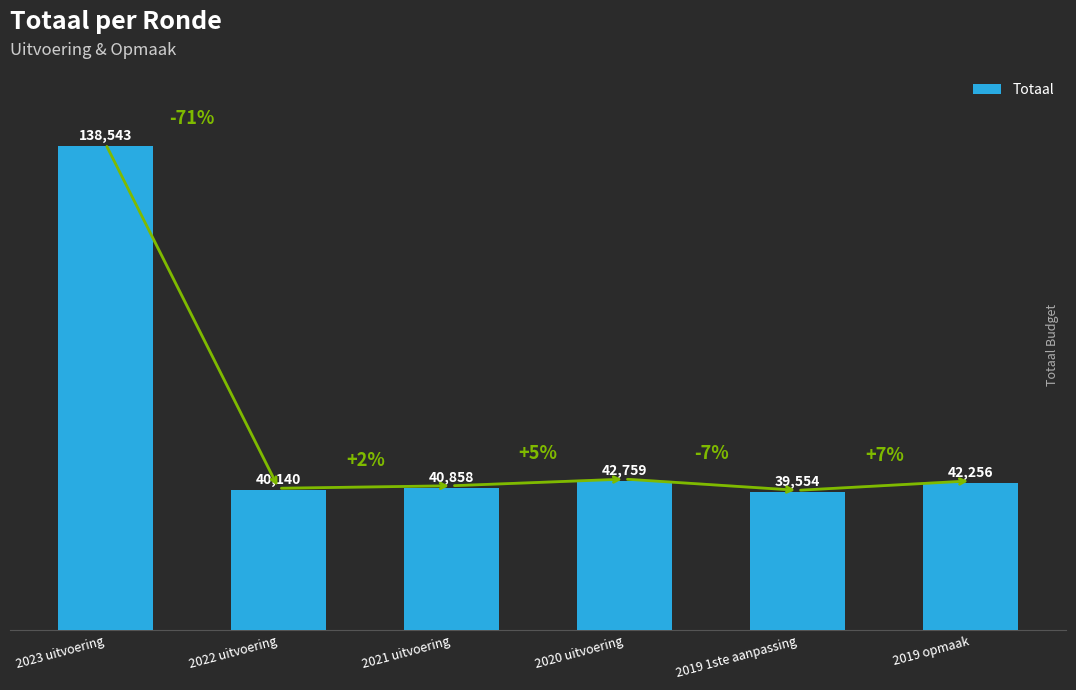

Rank the categories by value from highest to lowest.

2023 uitvoering, 2020 uitvoering, 2019 opmaak, 2021 uitvoering, 2022 uitvoering, 2019 1ste aanpassing